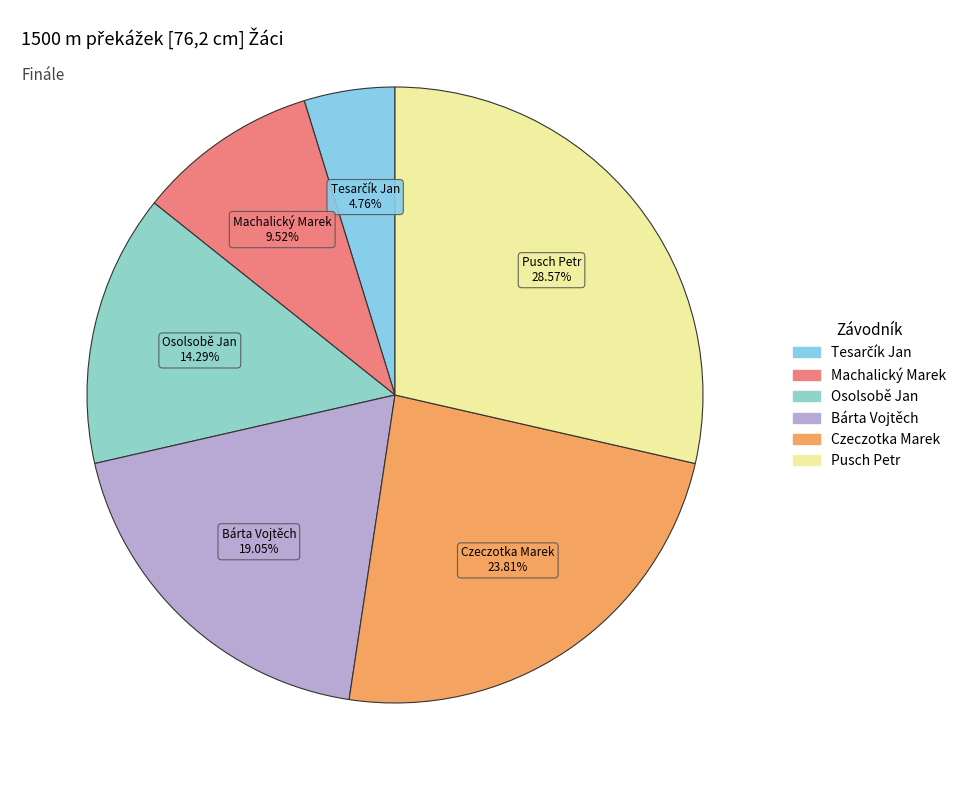

Is the sum of Machalický Marek and Osolsobě Jan greater than half?

No